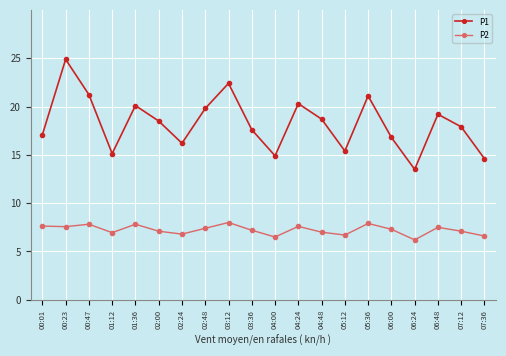

List the series in order of their overall mean, lowest first.

P2, P1